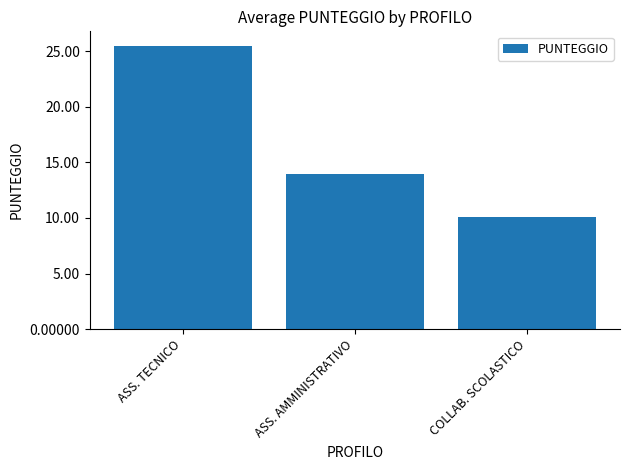

Is it true that the value at ASS. AMMINISTRATIVO is 14.0?

True